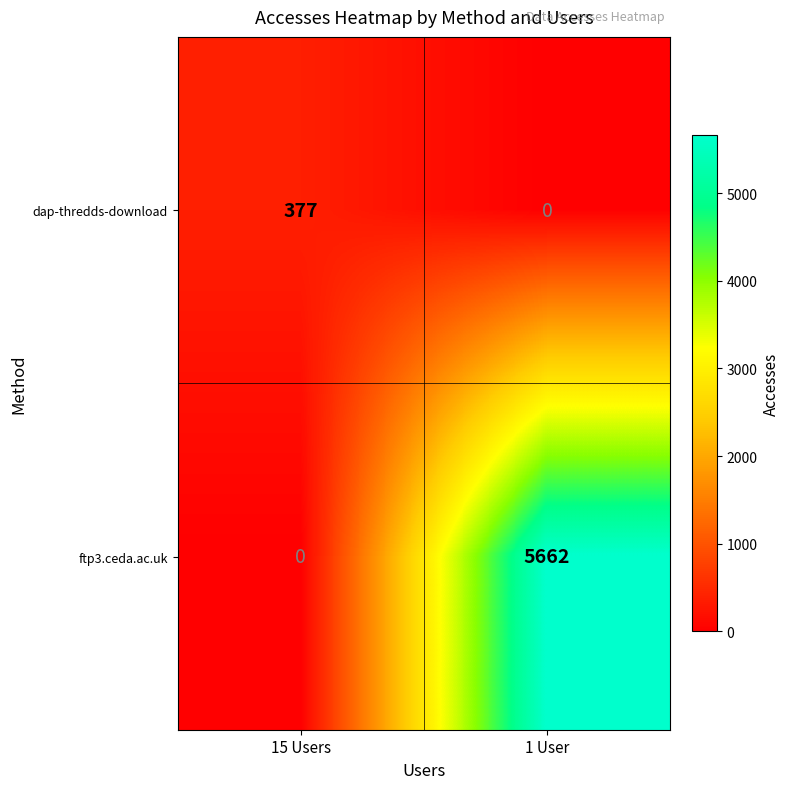

What is the difference between the ftp3.ceda.ac.uk values at 15 Users and 1 User?

5662